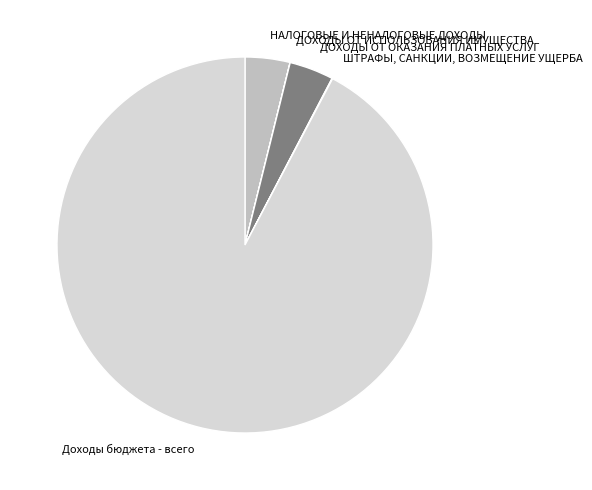

The НАЛОГОВЫЕ И НЕНАЛОГОВЫЕ ДОХОДЫ slice represents 15% of the pie. True or false?

False